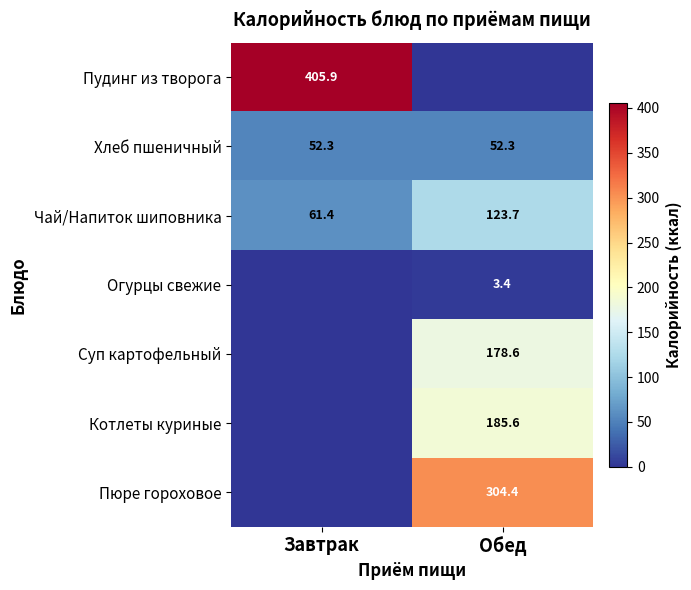

Between Завтрак and Обед, which is larger?

Завтрак